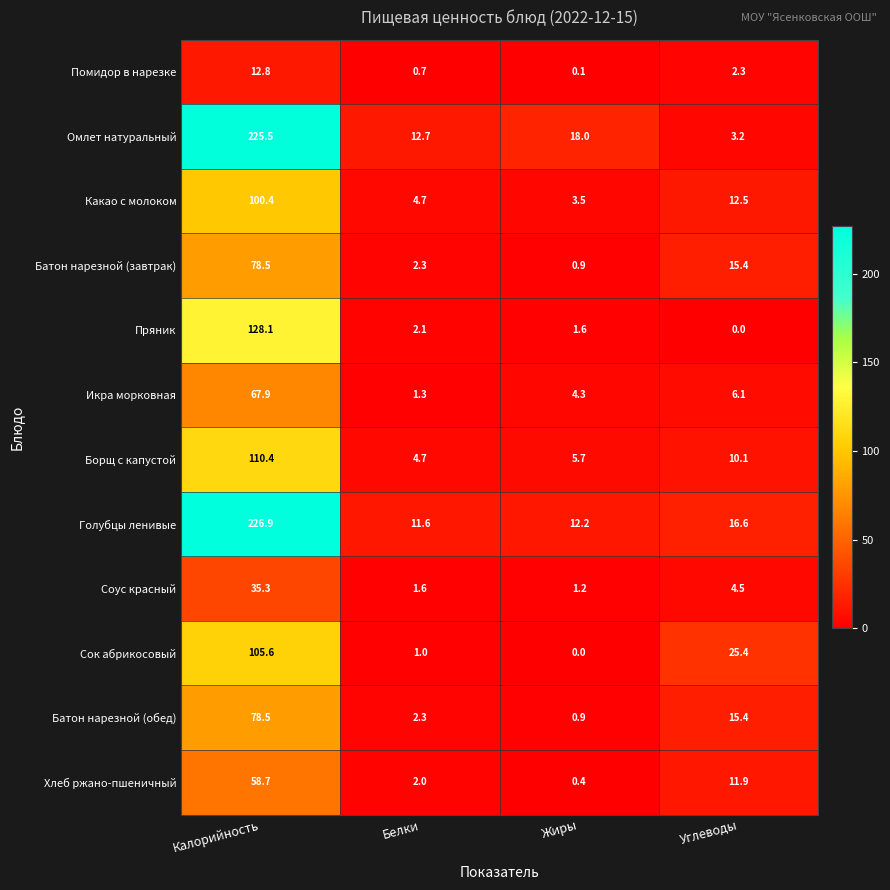

List the labels in order of Голубцы ленивые value, smallest first.

Белки, Жиры, Углеводы, Калорийность